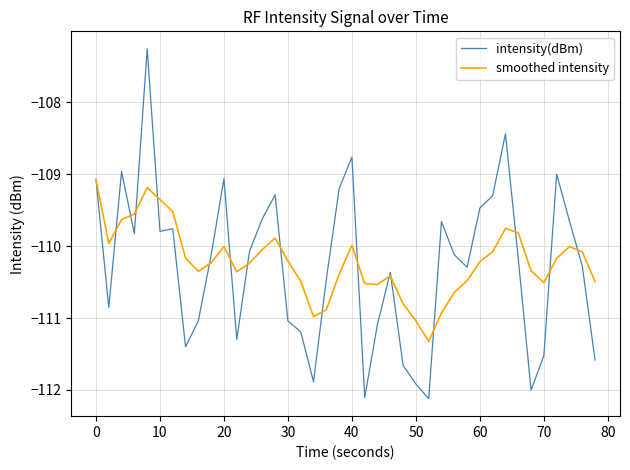

List the series in order of their peak value, lowest first.

smoothed intensity, intensity(dBm)